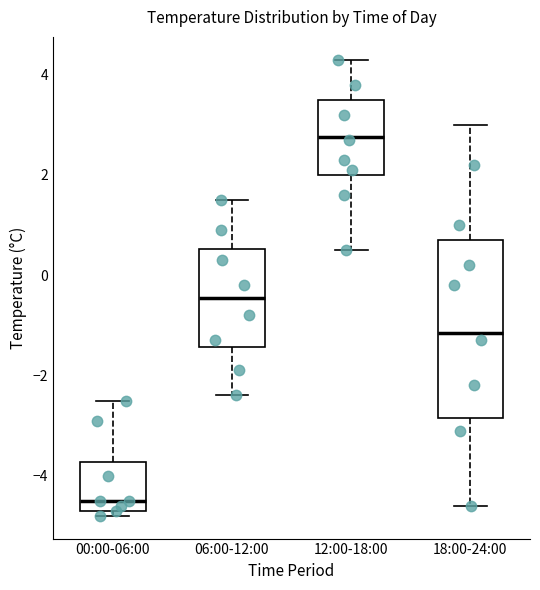

Which box is the tallest, from its lower edge to its upper edge?

18:00-24:00